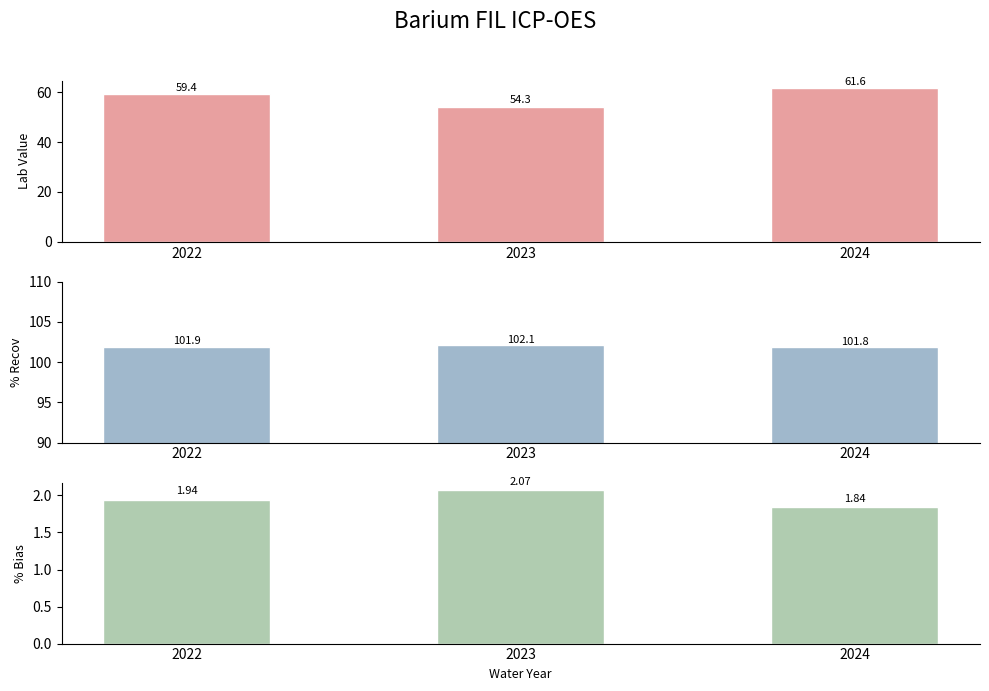

What is the value of the % Bias bar at the 1st from the left?

1.9